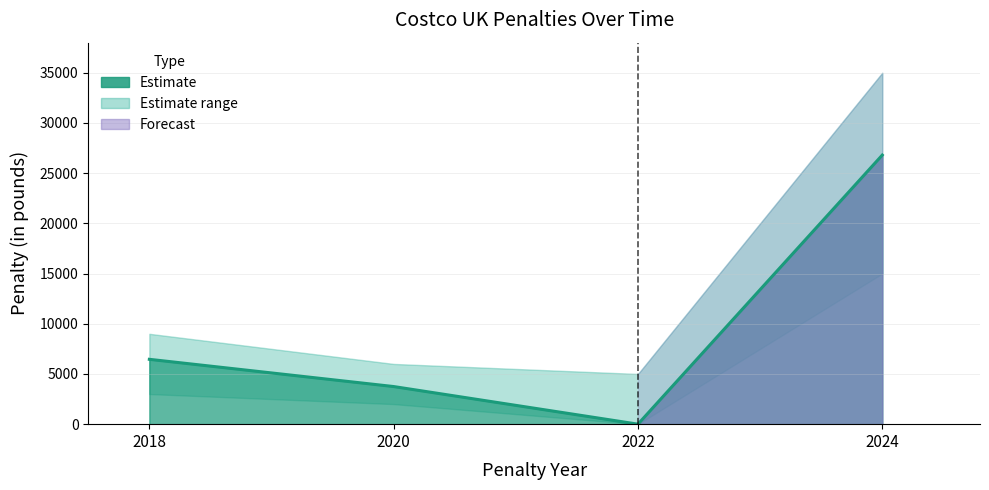

True or false: the data has more than 0 interior local peaks.

False